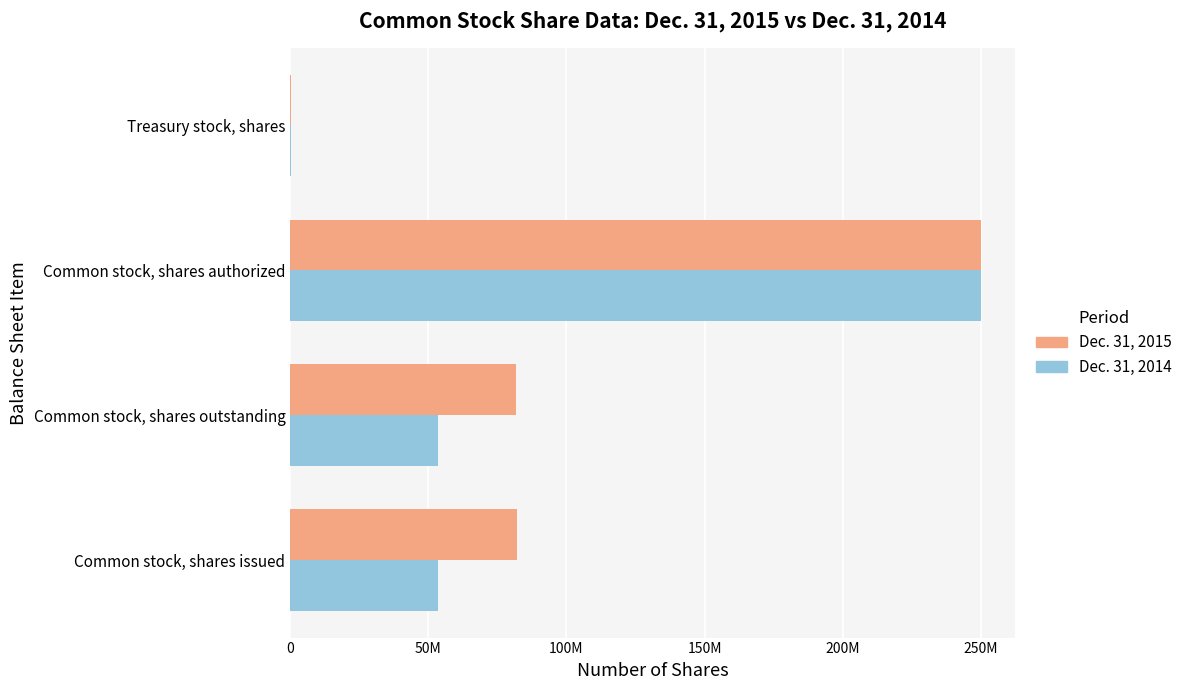

What are all the series names shown in the legend?

Dec. 31, 2015, Dec. 31, 2014